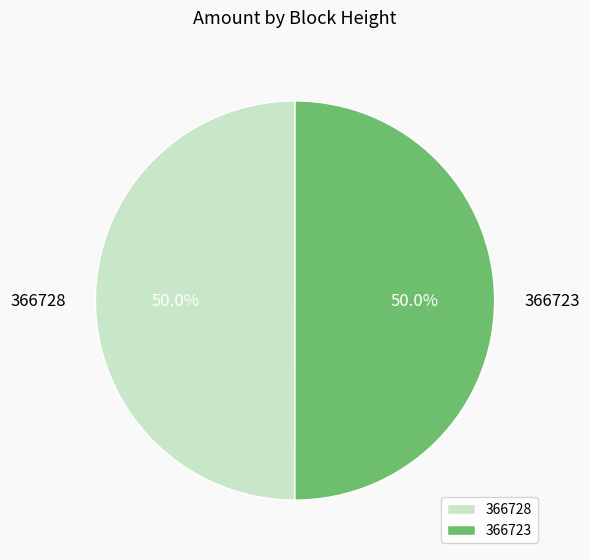

Approximately how many times larger is the value at 366728 compared to 366723?

1.0